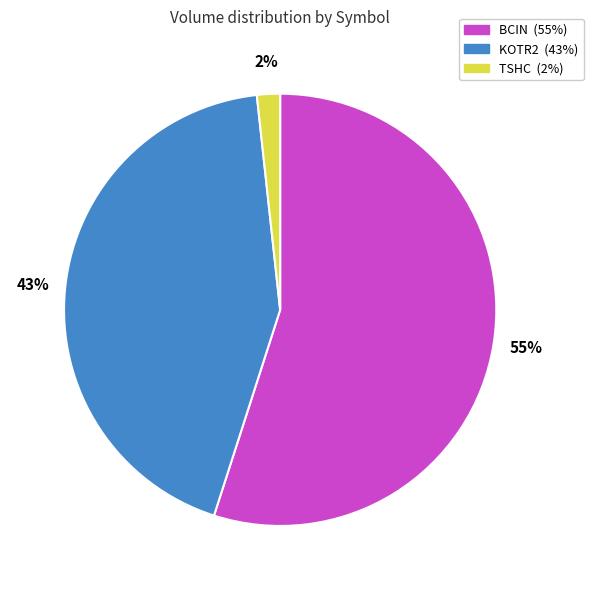

What is the smallest slice in the pie chart?

TSHC